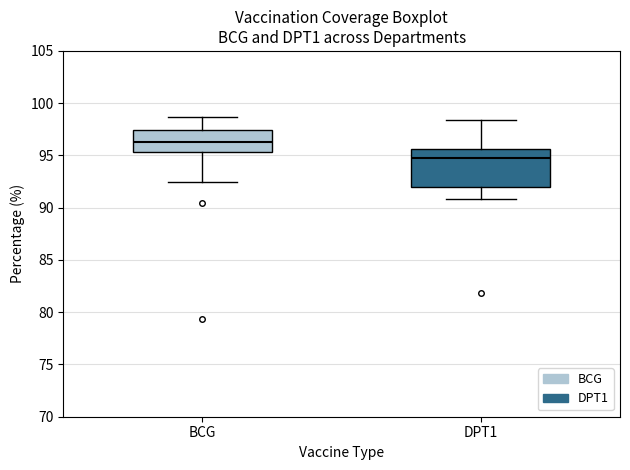

Where does the lower whisker of the box for DPT1 end on the y-axis? The values are not printed on the chart, so give them approximately, as read against the axis.

91.0